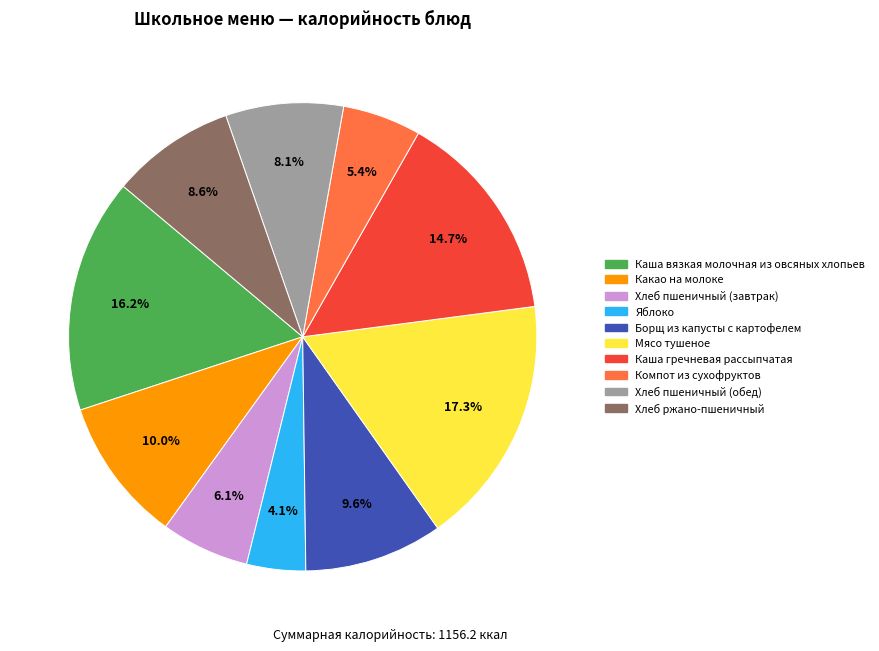

What percentage is NOT represented by Каша гречневая рассыпчатая?

85.3%